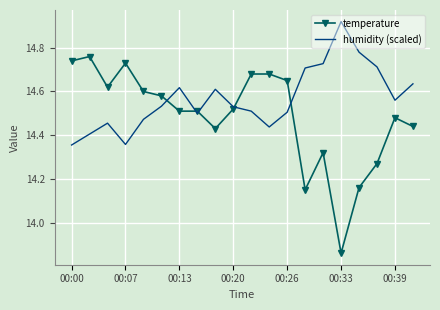

True or false: humidity (scaled) and temperature cross at least once.

True